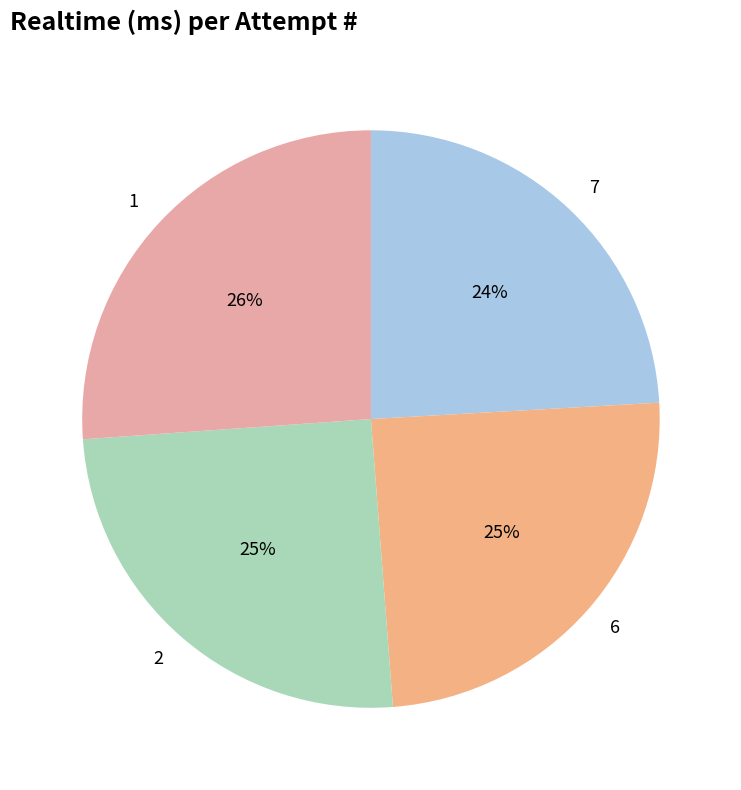

How many segments does this pie chart have?

4